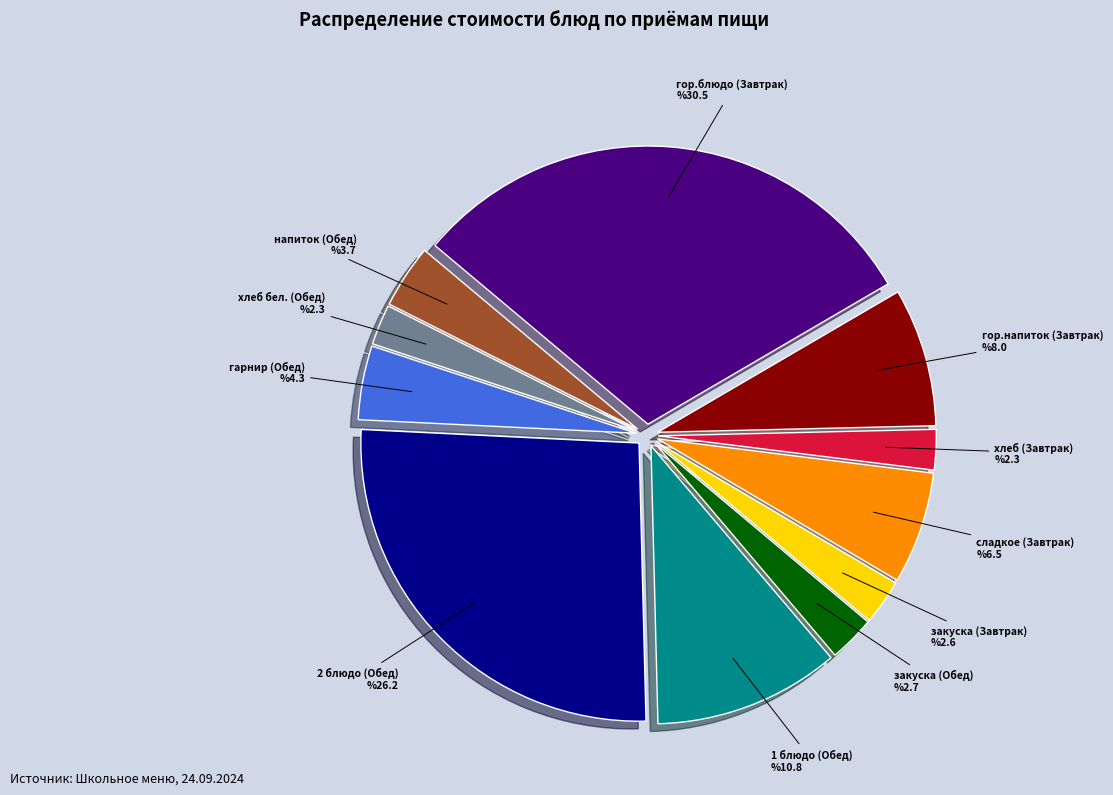

How many segments does this pie chart have?

11